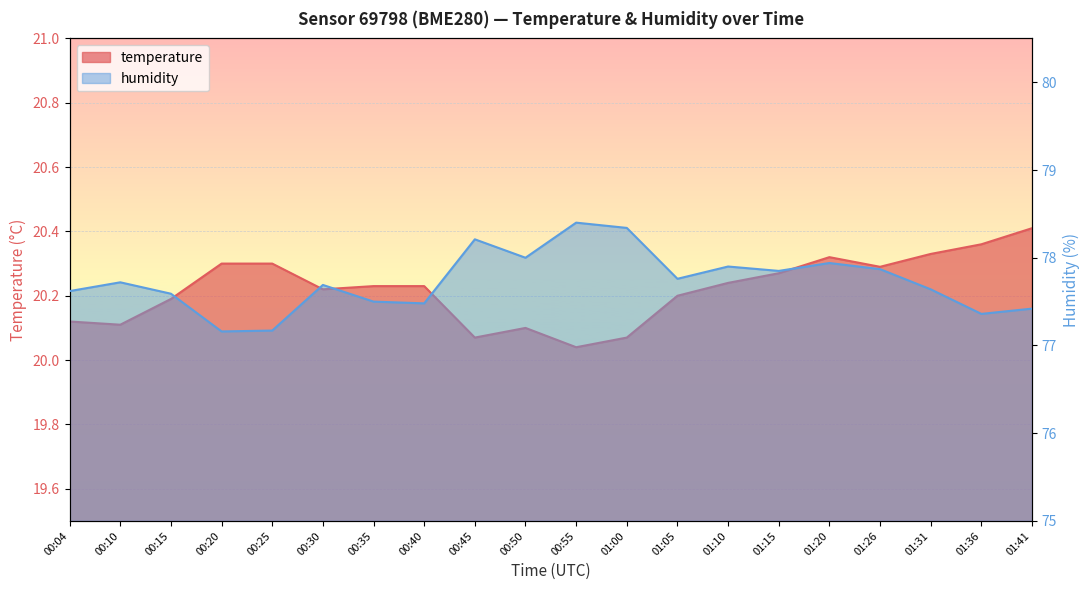

Reading right to left, list all the values displayed in this chart.

temperature: 01:41=20.4	01:36=20.4	01:31=20.3	01:26=20.3	01:20=20.3	01:15=20.3	01:10=20.2	01:05=20.2	01:00=20.1	00:55=20.0	00:50=20.1	00:45=20.1	00:40=20.2	00:35=20.2	00:30=20.2	00:25=20.3	00:20=20.3	00:15=20.2	00:10=20.1	00:04=20.1
humidity: 01:41=77.4	01:36=77.4	01:31=77.6	01:26=77.9	01:20=77.9	01:15=77.8	01:10=77.9	01:05=77.8	01:00=78.3	00:55=78.4	00:50=78.0	00:45=78.2	00:40=77.5	00:35=77.5	00:30=77.7	00:25=77.2	00:20=77.2	00:15=77.6	00:10=77.7	00:04=77.6